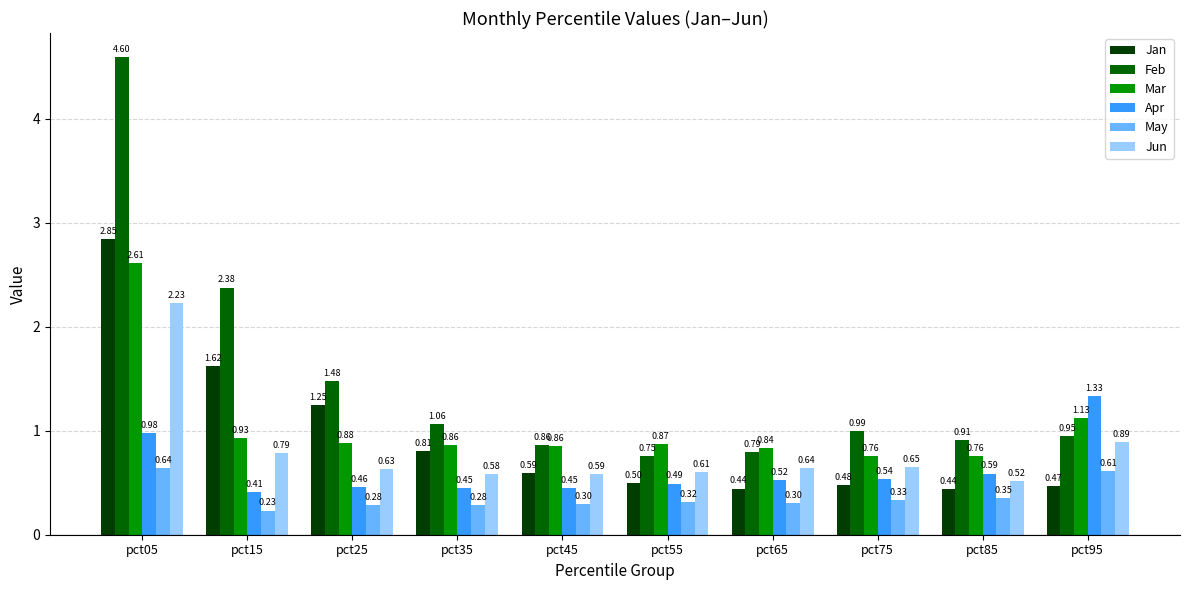

Which series has the largest range (max minus min)?

Feb